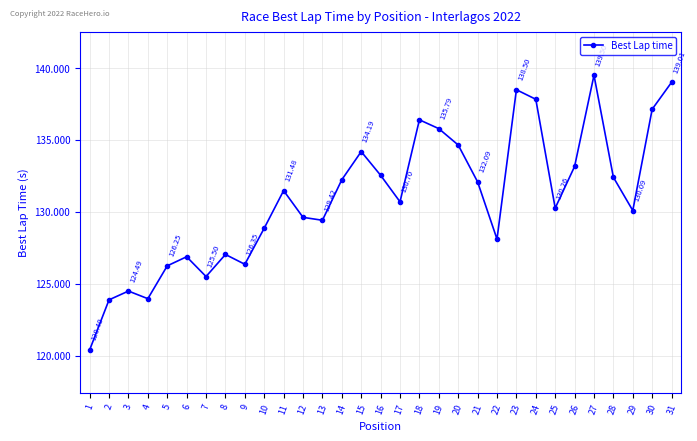

What value does the data have at 10?

128.9